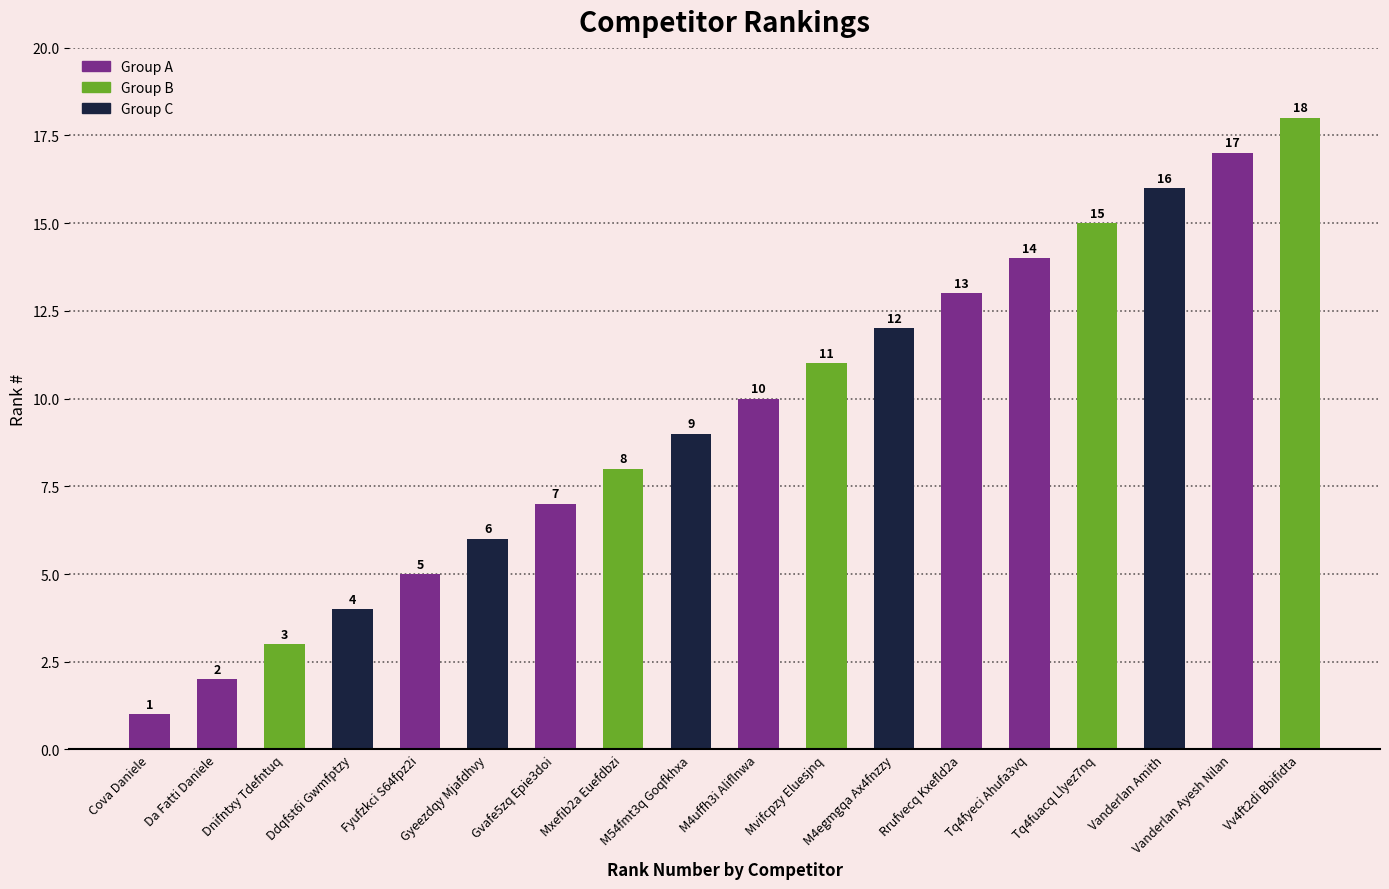

Between Gvafe5zq Epie3doi and Gyeezdqy Mjafdhvy, which is larger?

Gvafe5zq Epie3doi